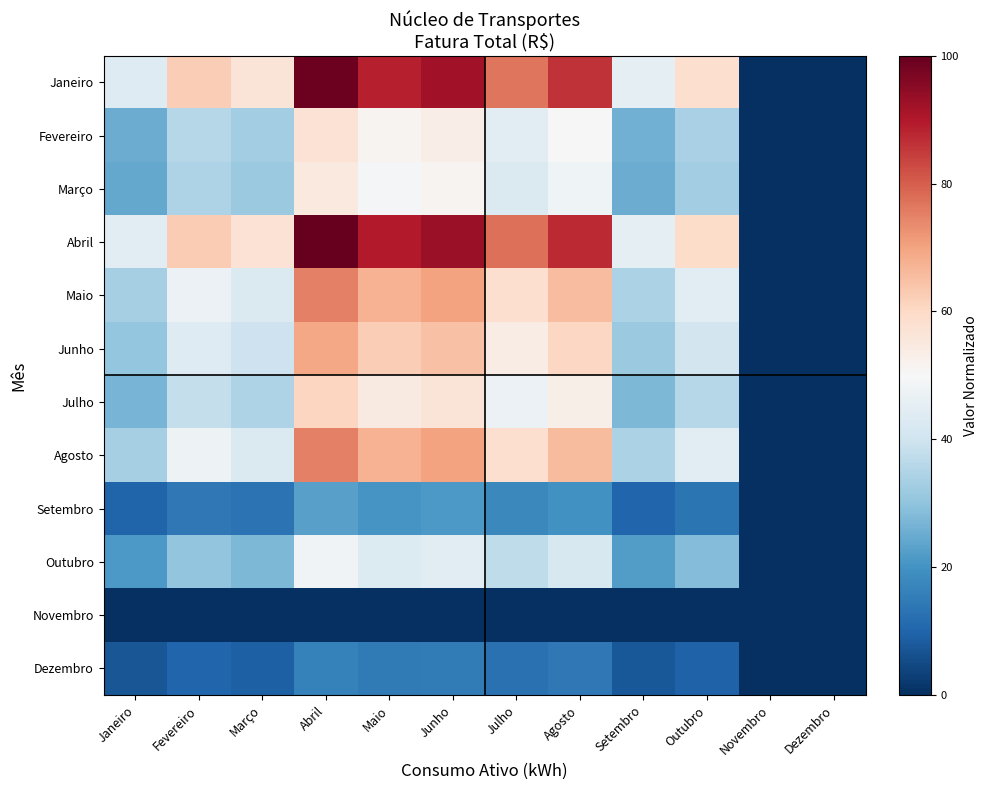

How many series are shown in this chart?

12